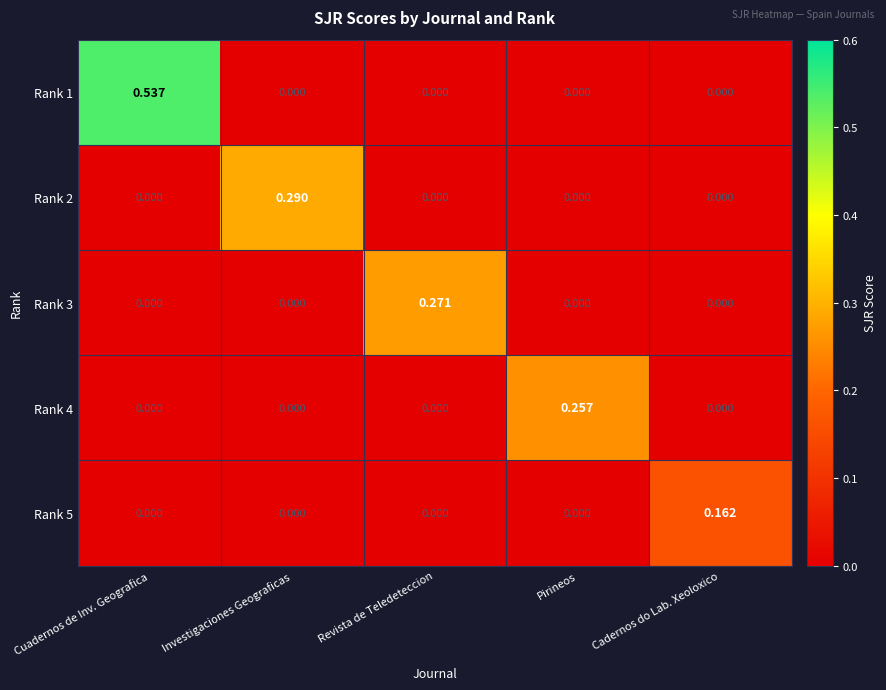

At which category is the sum across all series the highest?

Cuadernos de Inv. Geografica